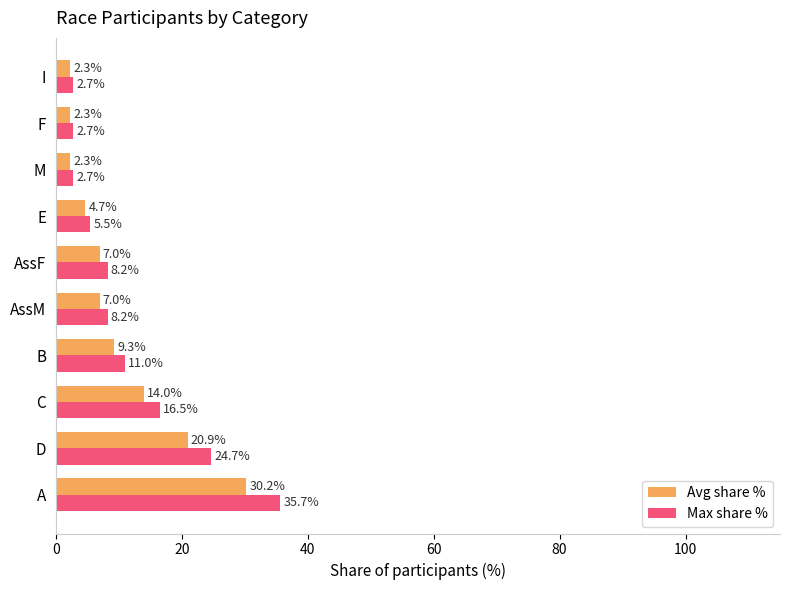

Which series has the largest total across all categories?

Max share %